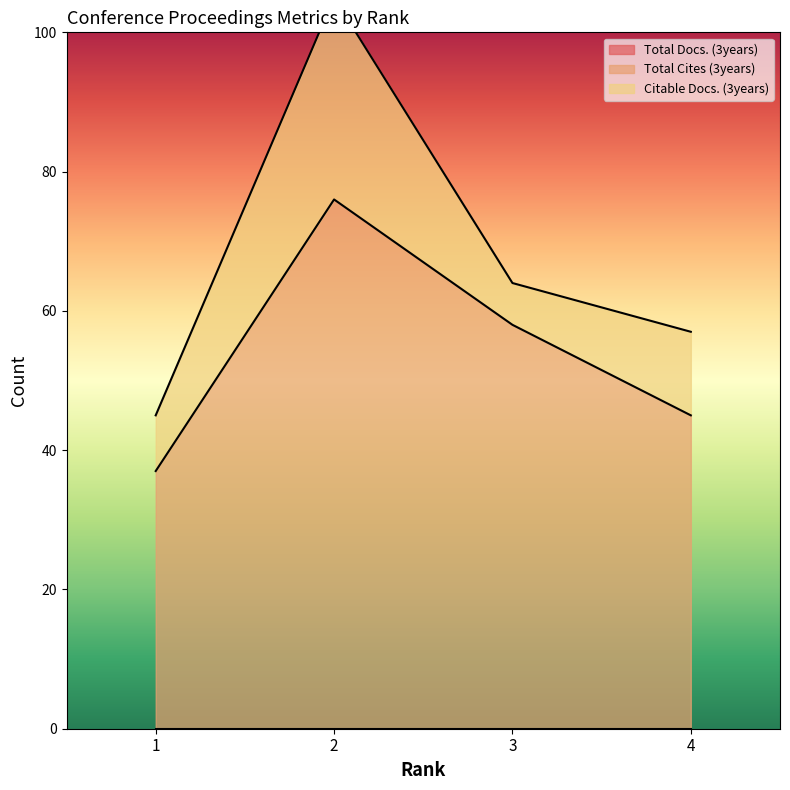

Reading left to right, list all the values displayed in this chart.

Total Docs. (3years): 0	0	0	0
Total Cites (3years): 37	76	58	45
Citable Docs. (3years): 8	29	6	12